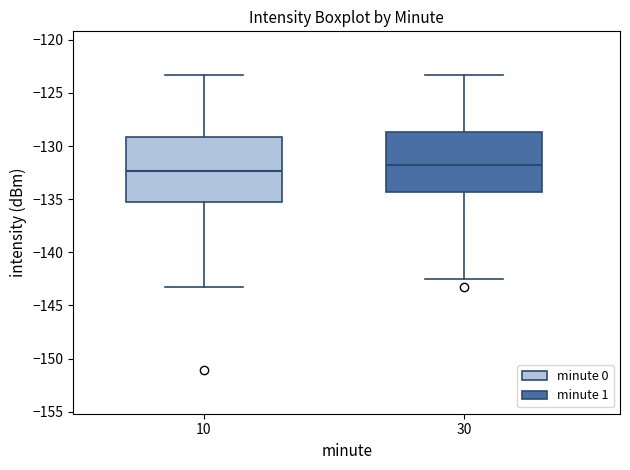

Reading left to right, read every box against the y-axis: the position of its median line, the range the box covers, and the ends of its whiskers. The values are not printed on the chart, so give them approximately, as read against the axis.

10: median -132.5, box -135.0 to -129.0, whiskers -143.0 to -123.5
30: median -132.0, box -134.5 to -128.5, whiskers -142.5 to -123.5